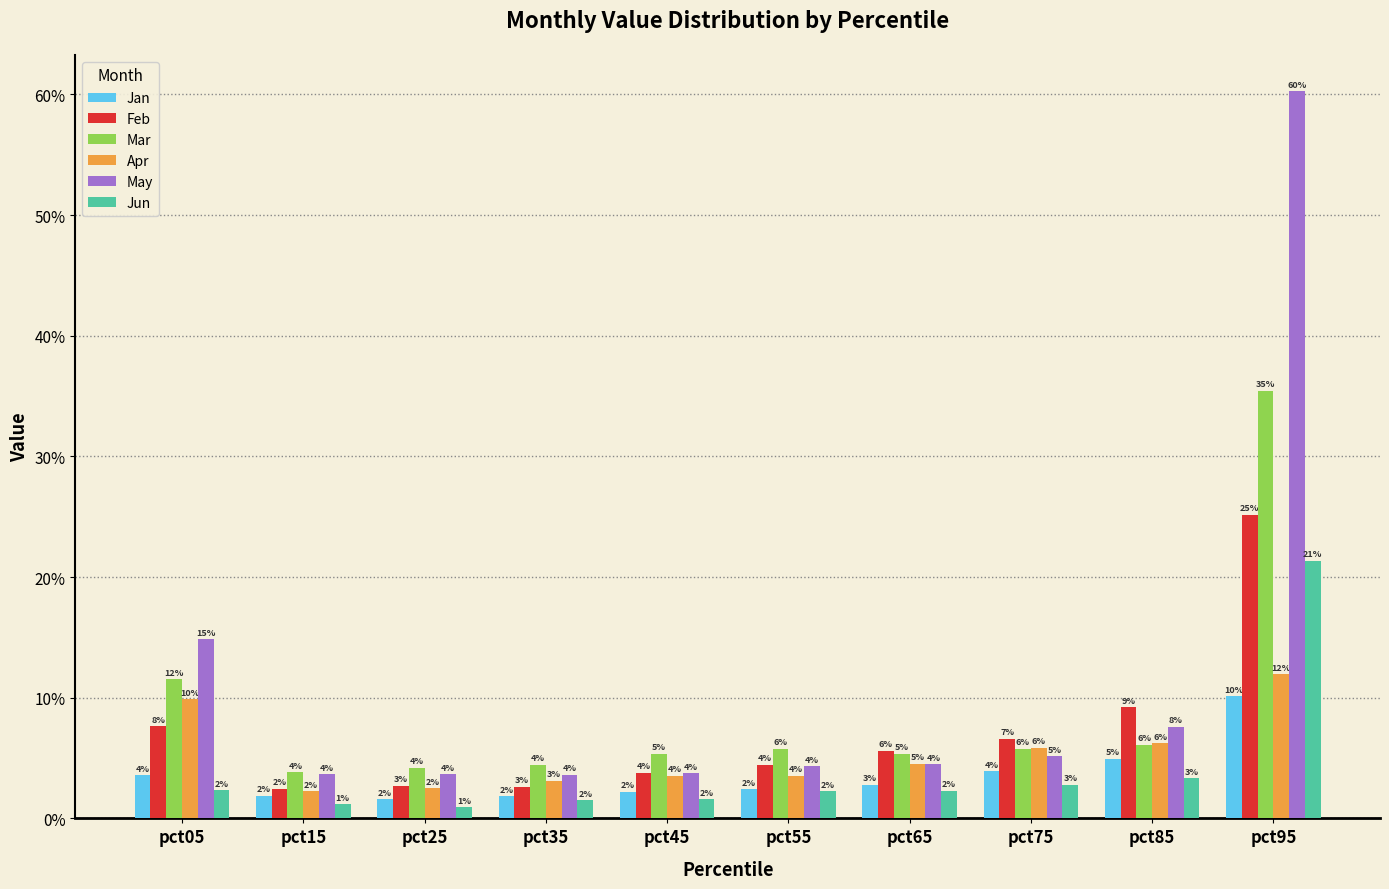

Between pct35 and pct55, which series saw the biggest shift?

Feb